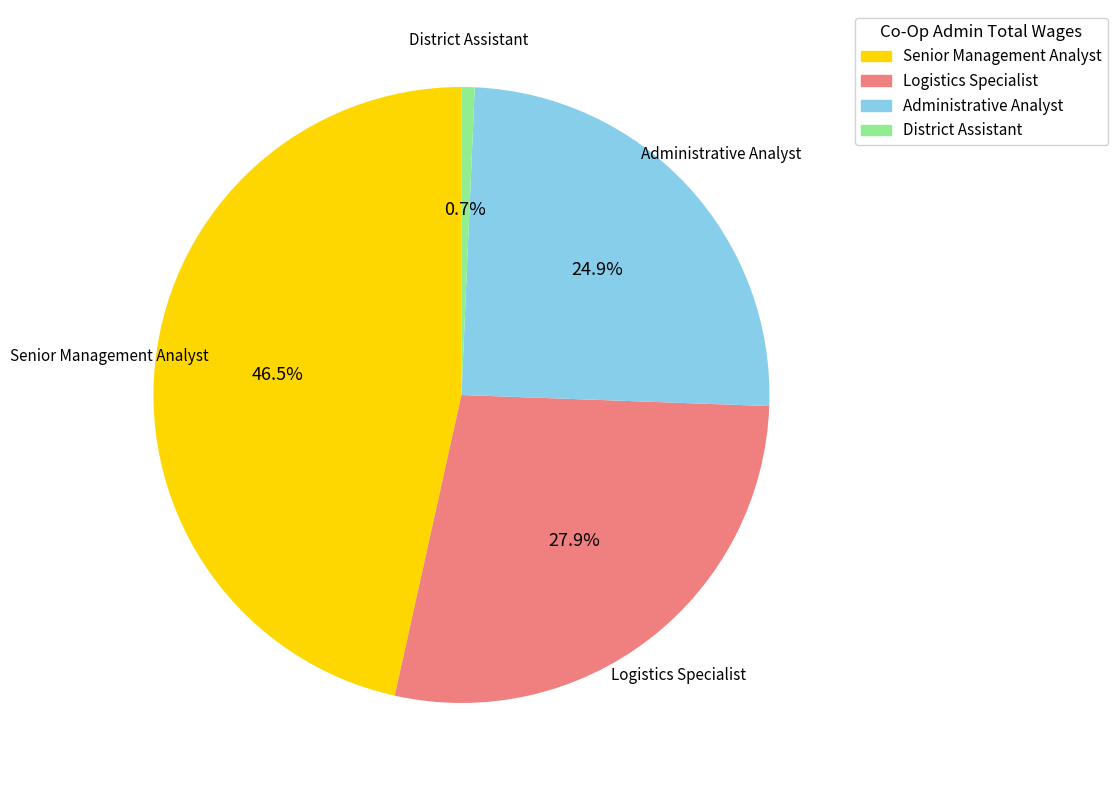

True or false: Logistics Specialist accounts for 28% of the total.

True